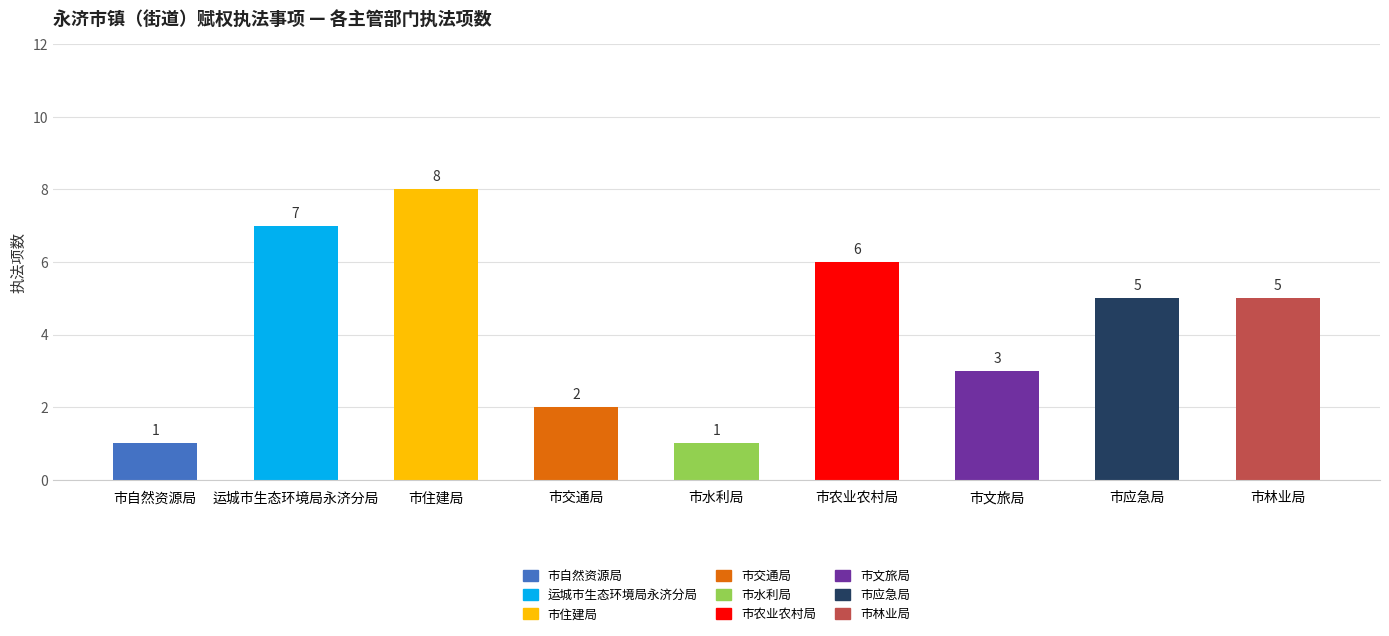

What is the sum of all values?

38